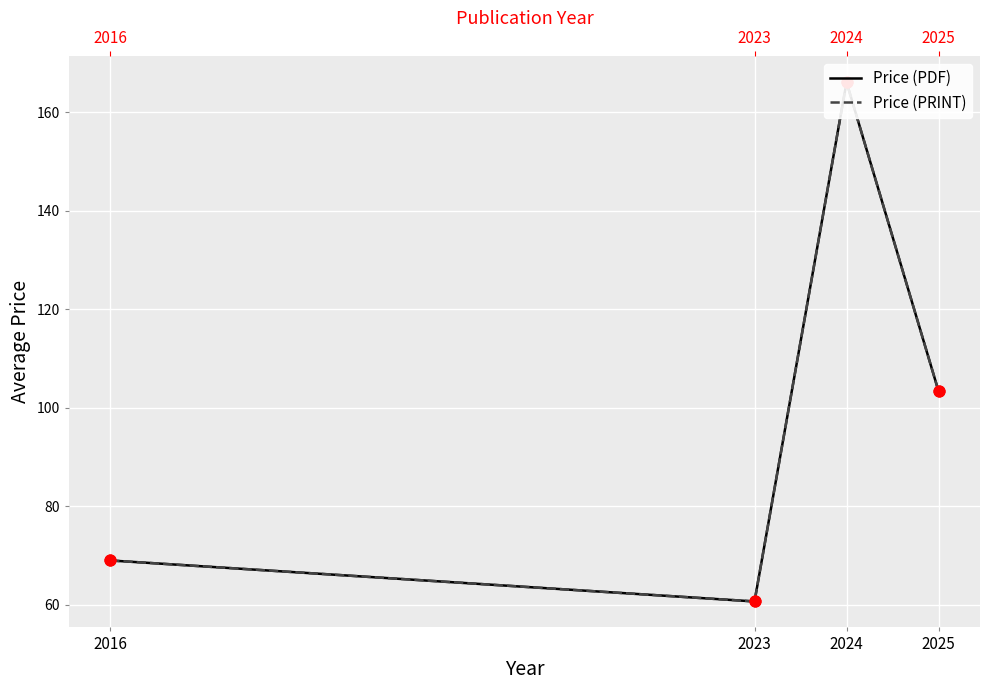

What are all the series names shown in the legend?

Price (PDF), Price (PRINT)